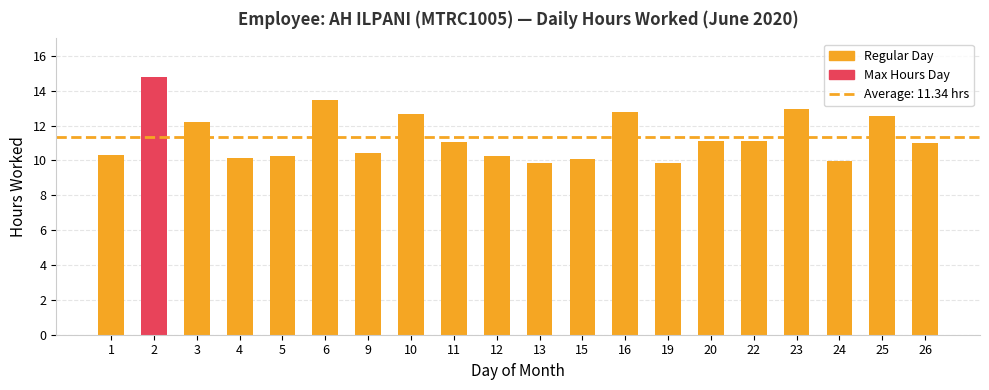

What is the greatest value displayed?

14.8